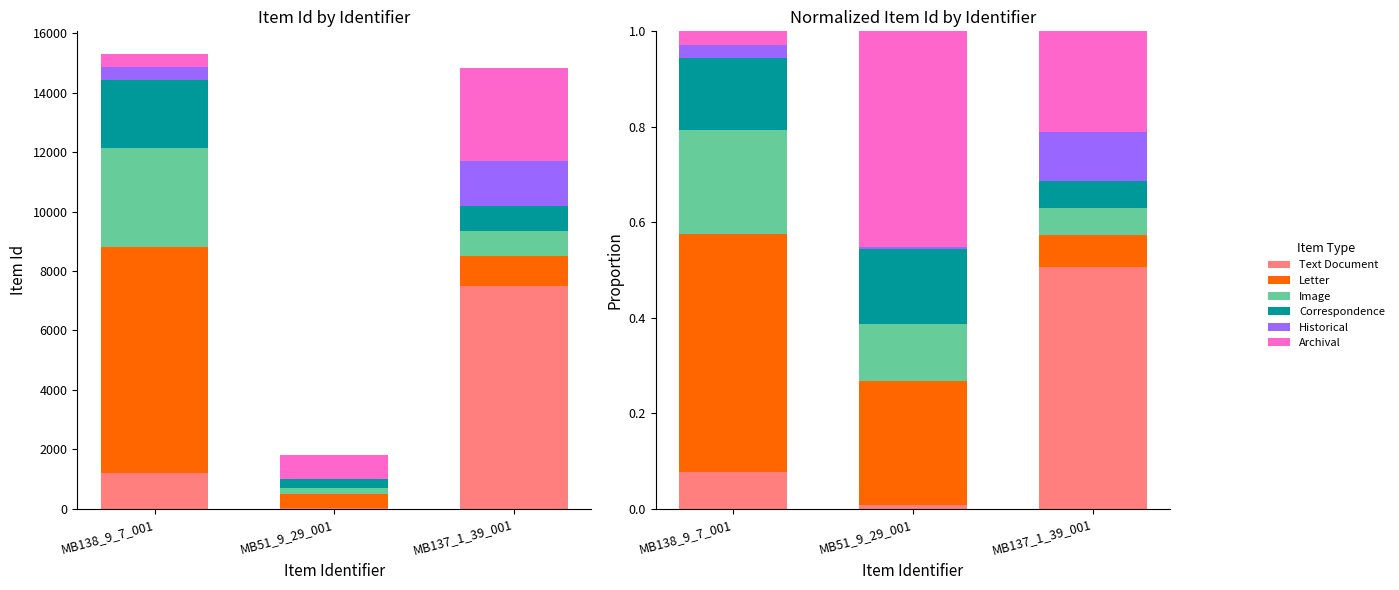

What is the label of the 1st bar from the right?

MB137_1_39_001